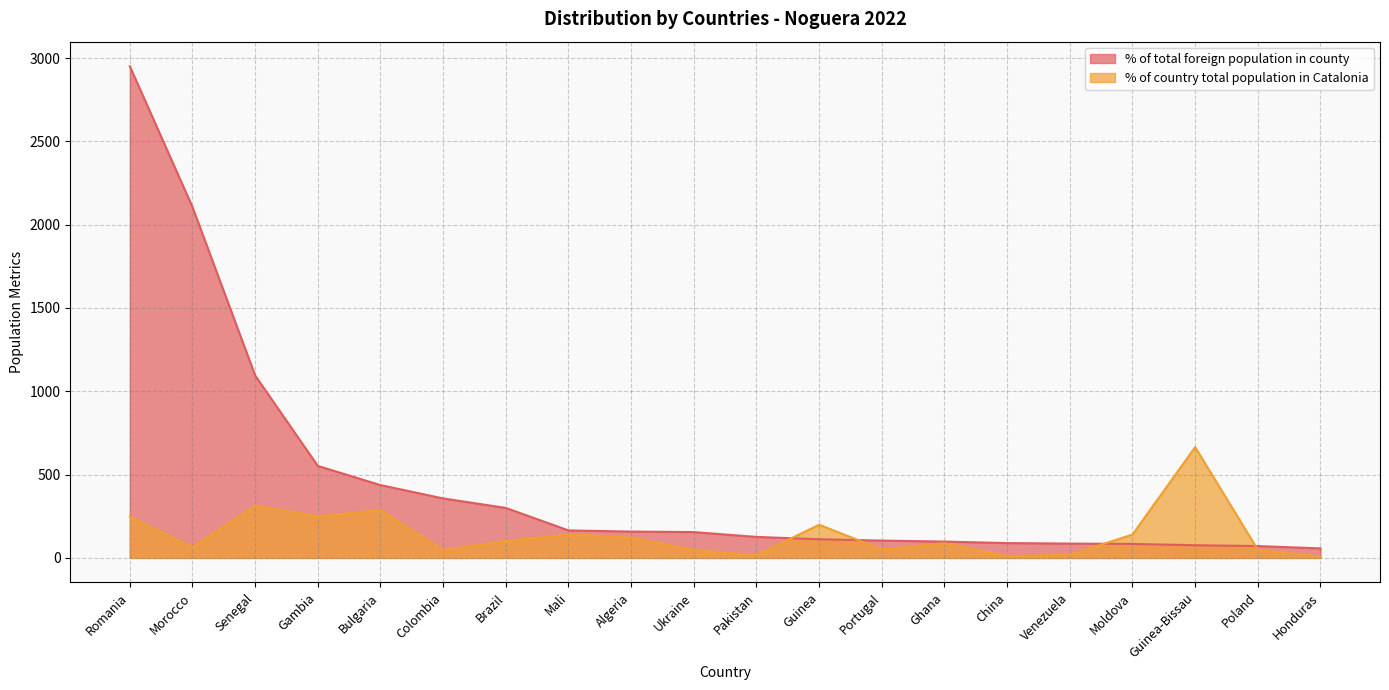

Reading left to right, what are all the values shown in this chart?

% of total foreign population in county: 2951	2106	1095	552	437	357	300	165	158	155	126	112	104	98	89	86	84	76	71	57
% of country total population in Catalonia: 247	65	313	250	287	47	102	141	122	47	16	199	51	88	10	19	140	665	49	8